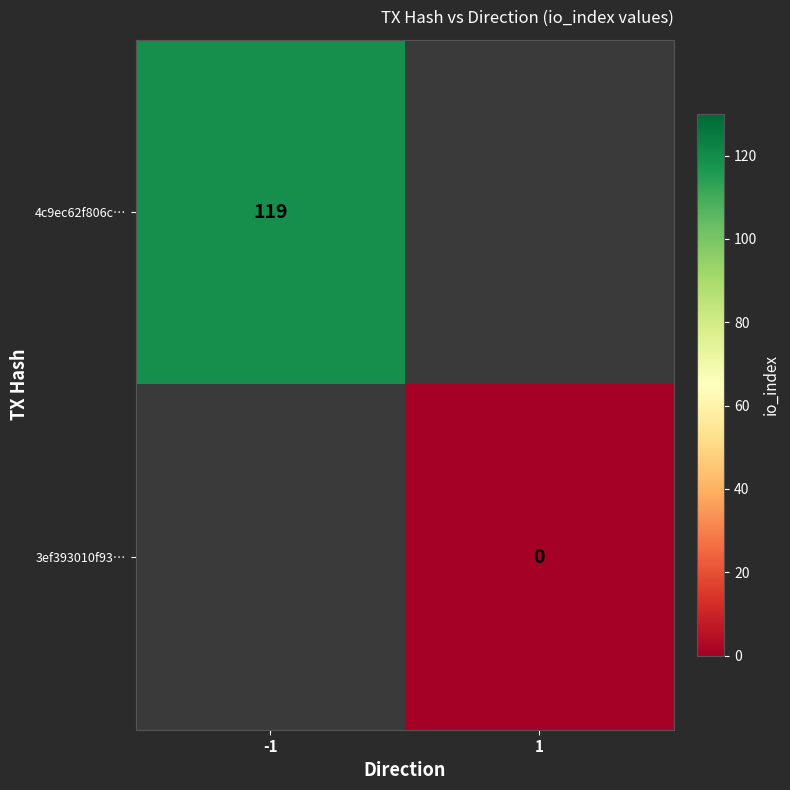

How many categories are shown in the chart?

2